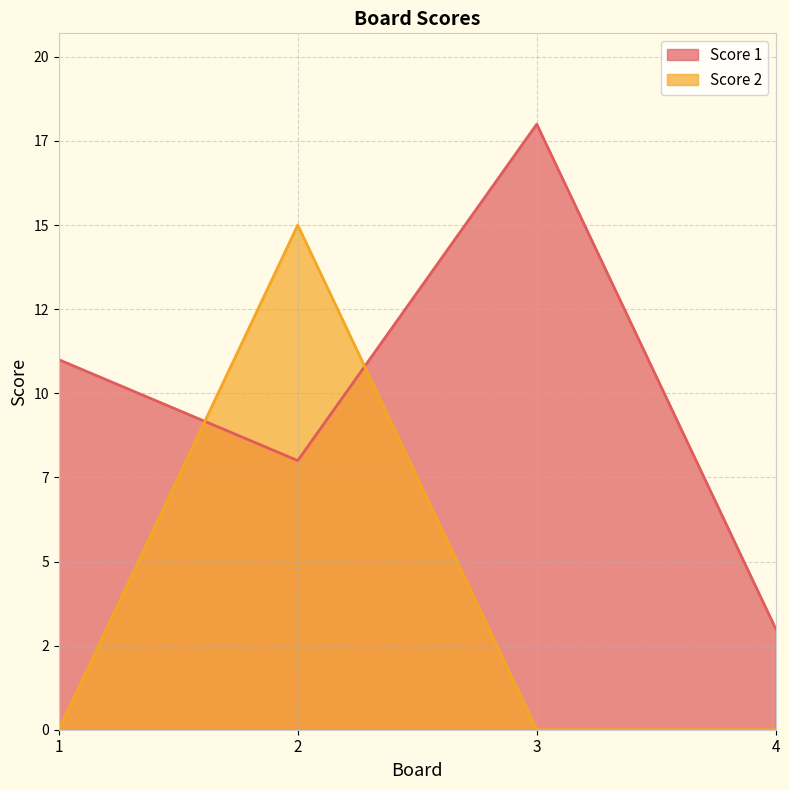

At which label does Score 1 reach its minimum?

4